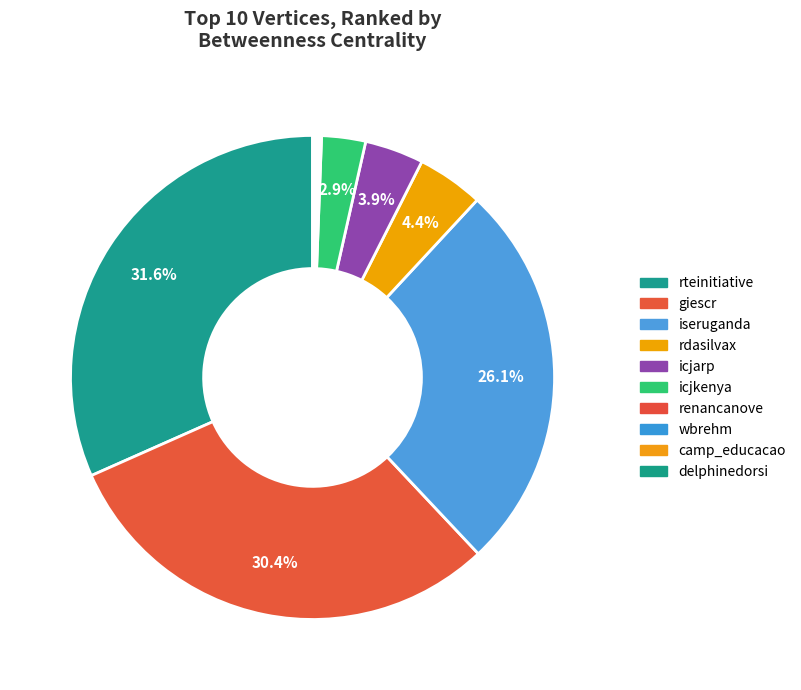

Do rteinitiative and giescr together represent more than half of the pie?

Yes